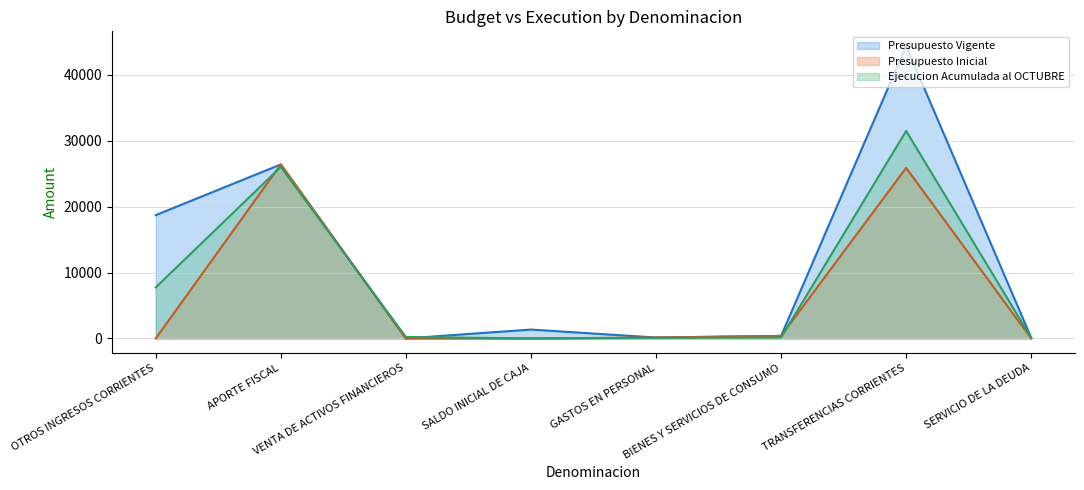

At which label is Presupuesto Vigente closest to 22181?

OTROS INGRESOS CORRIENTES